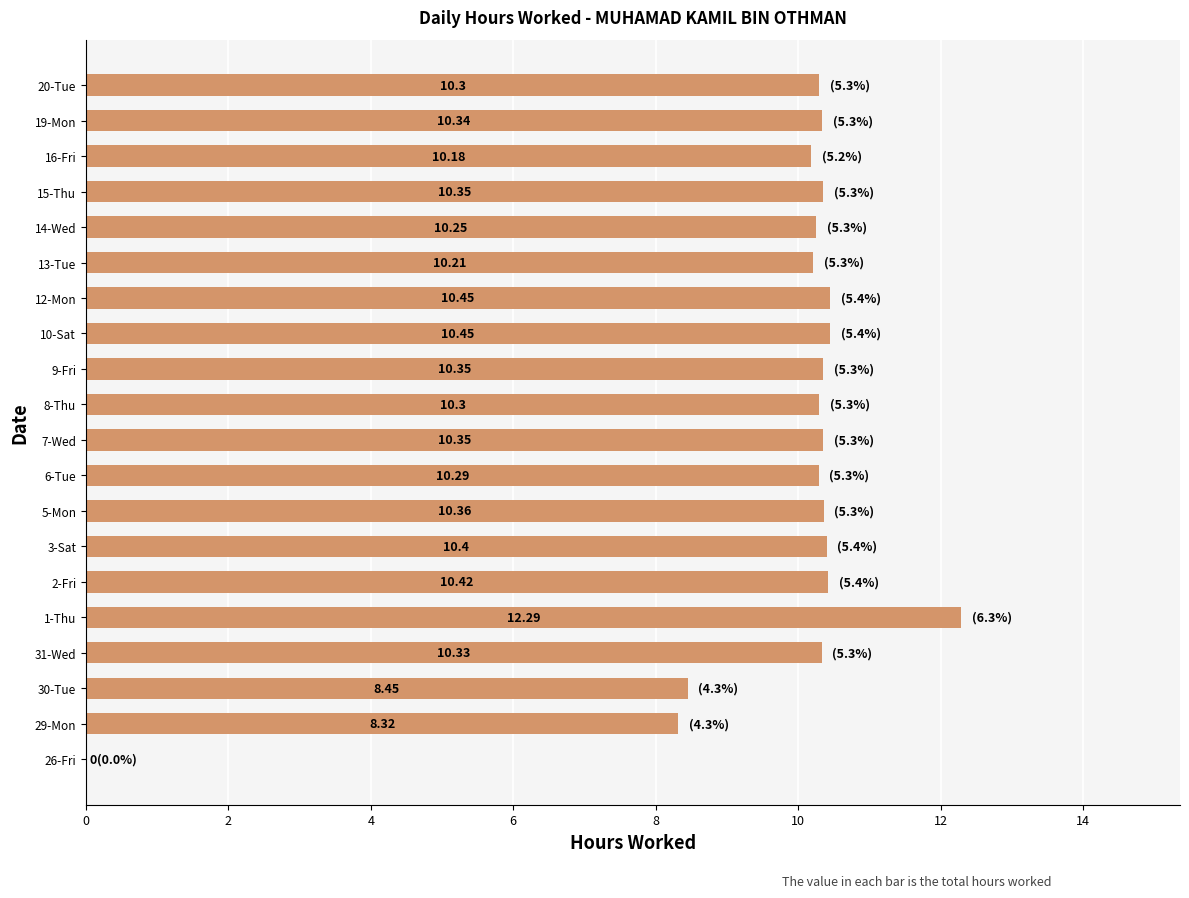

What is the sum of all values?

194.4